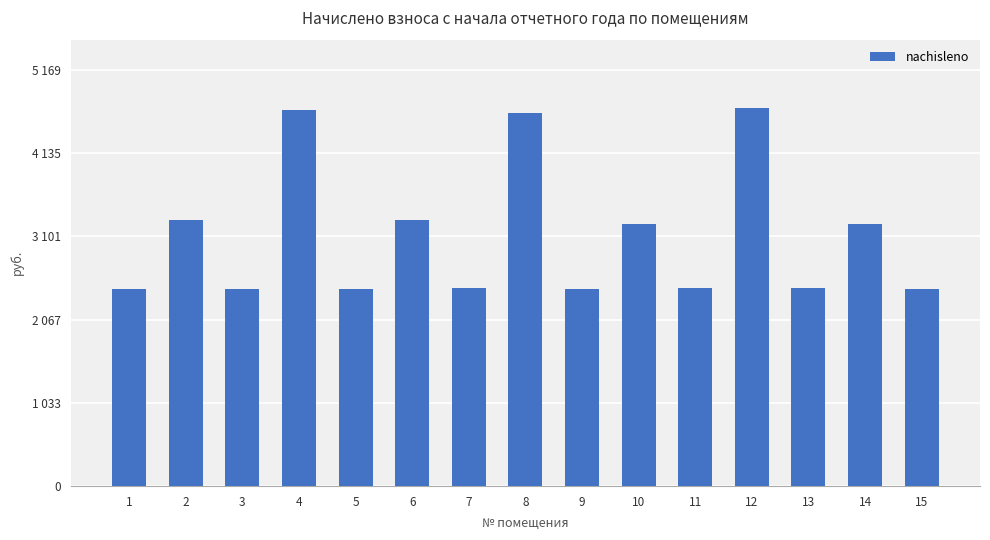

What is the greatest value displayed?

4699.3